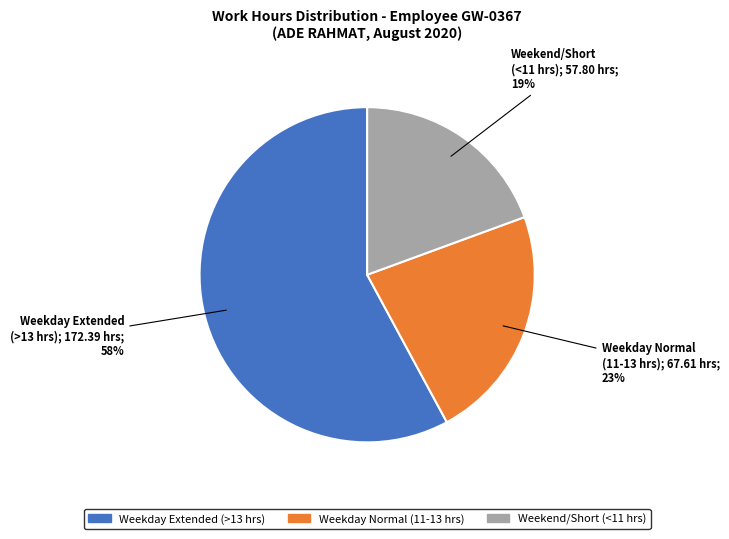

Does any single category account for the majority?

Yes